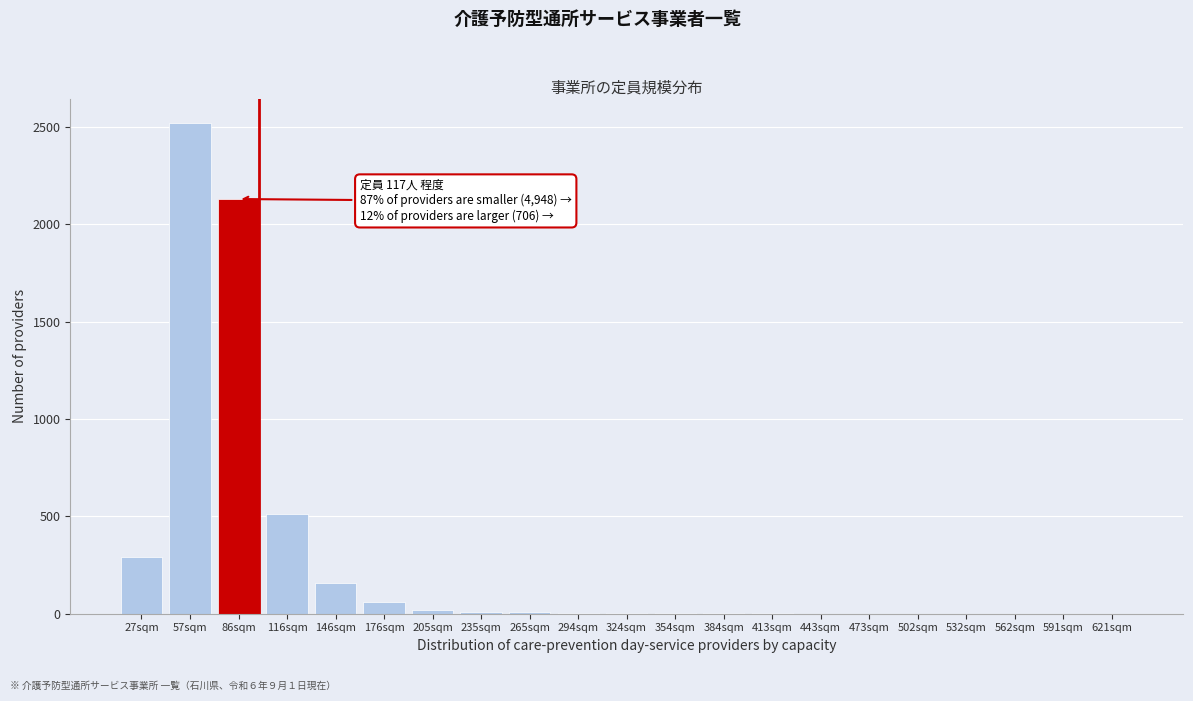

What is the maximum value shown in the chart?

2520